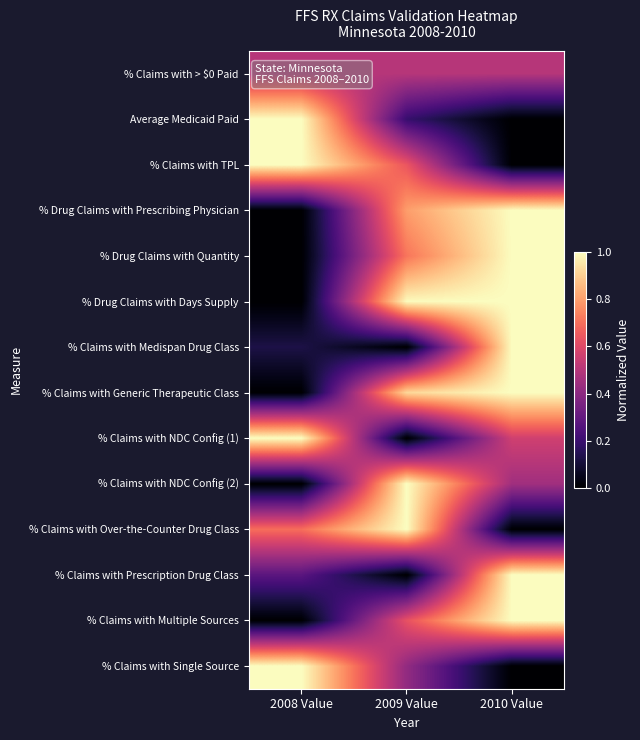

Reading left to right, list all the values displayed in this chart.

% Claims with > $0 Paid: 2008 Value=0.5	2009 Value=0.5	2010 Value=0.5
Average Medicaid Paid: 2008 Value=1.0	2009 Value=0.2	2010 Value=0.0
% Claims with TPL: 2008 Value=1.0	2009 Value=0.6	2010 Value=0.0
% Drug Claims with Prescribing Physician: 2008 Value=0.0	2009 Value=0.8	2010 Value=1.0
% Drug Claims with Quantity: 2008 Value=0.0	2009 Value=0.7	2010 Value=1.0
% Drug Claims with Days Supply: 2008 Value=0.0	2009 Value=1.0	2010 Value=1.0
% Claims with Medispan Drug Class: 2008 Value=0.1	2009 Value=0.0	2010 Value=1.0
% Claims with Generic Therapeutic Class: 2008 Value=0.0	2009 Value=0.9	2010 Value=1.0
% Claims with NDC Config (1): 2008 Value=1.0	2009 Value=0.0	2010 Value=0.6
% Claims with NDC Config (2): 2008 Value=0.0	2009 Value=1.0	2010 Value=0.4
% Claims with Over-the-Counter Drug Class: 2008 Value=0.7	2009 Value=1.0	2010 Value=0.0
% Claims with Prescription Drug Class: 2008 Value=0.3	2009 Value=0.0	2010 Value=1.0
% Claims with Multiple Sources: 2008 Value=0.0	2009 Value=0.6	2010 Value=1.0
% Claims with Single Source: 2008 Value=1.0	2009 Value=0.4	2010 Value=0.0